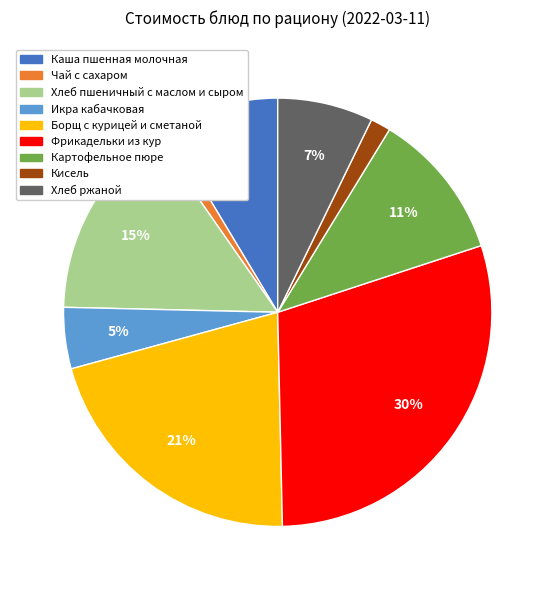

Which slice is the largest?

Фрикадельки из кур